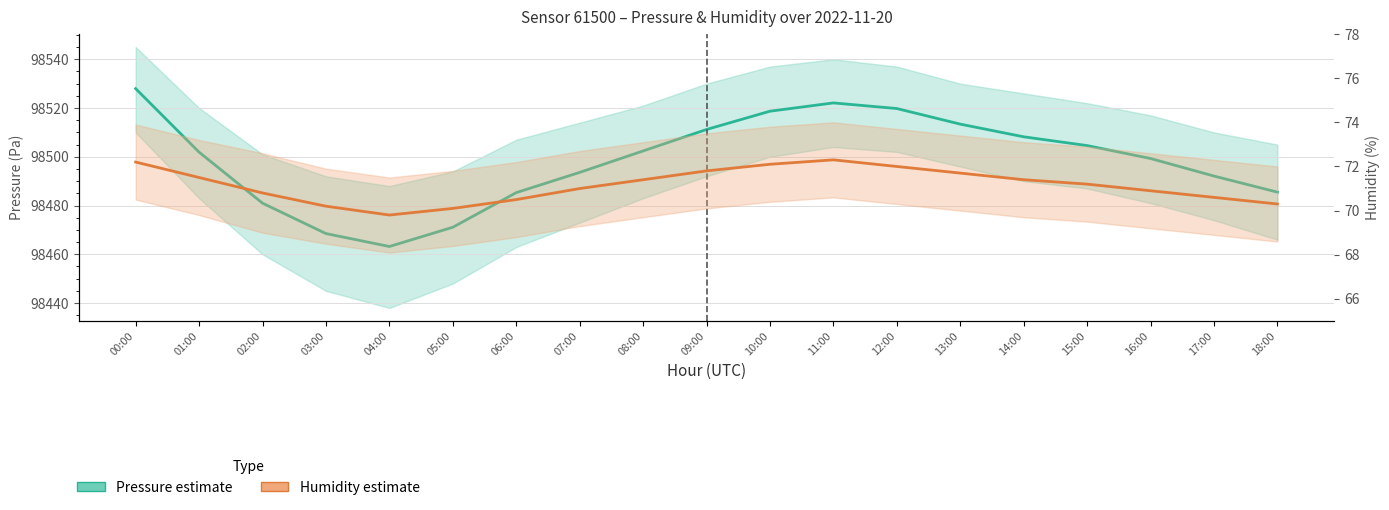

How many lines are shown in the chart?

2